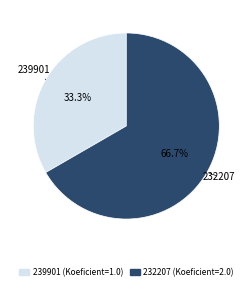

Is it true that 232207 is 67% of the pie?

True